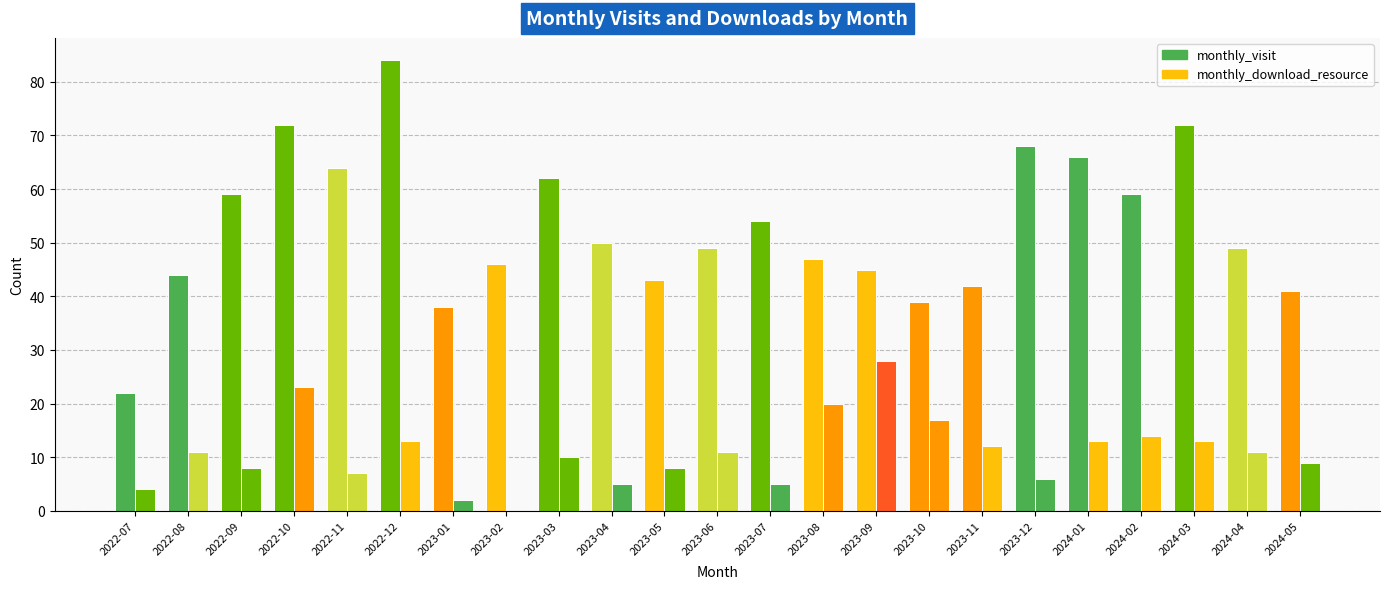

What are all the series names shown in the legend?

monthly_visit, monthly_download_resource